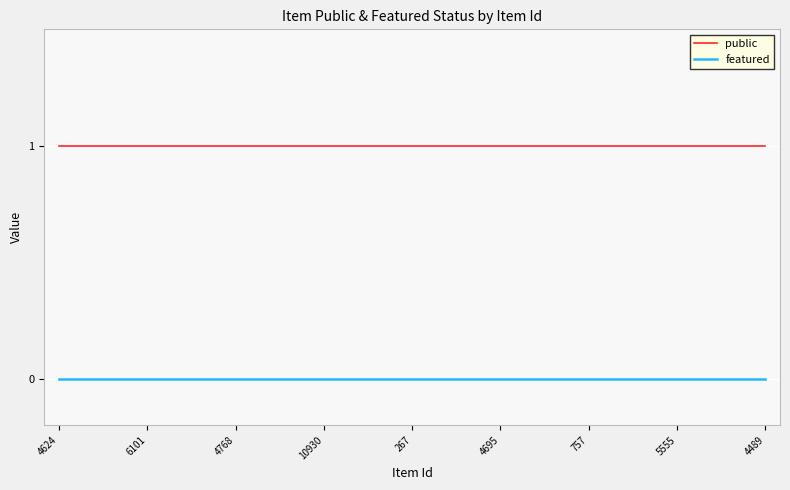

Which series has the largest total across all categories?

public